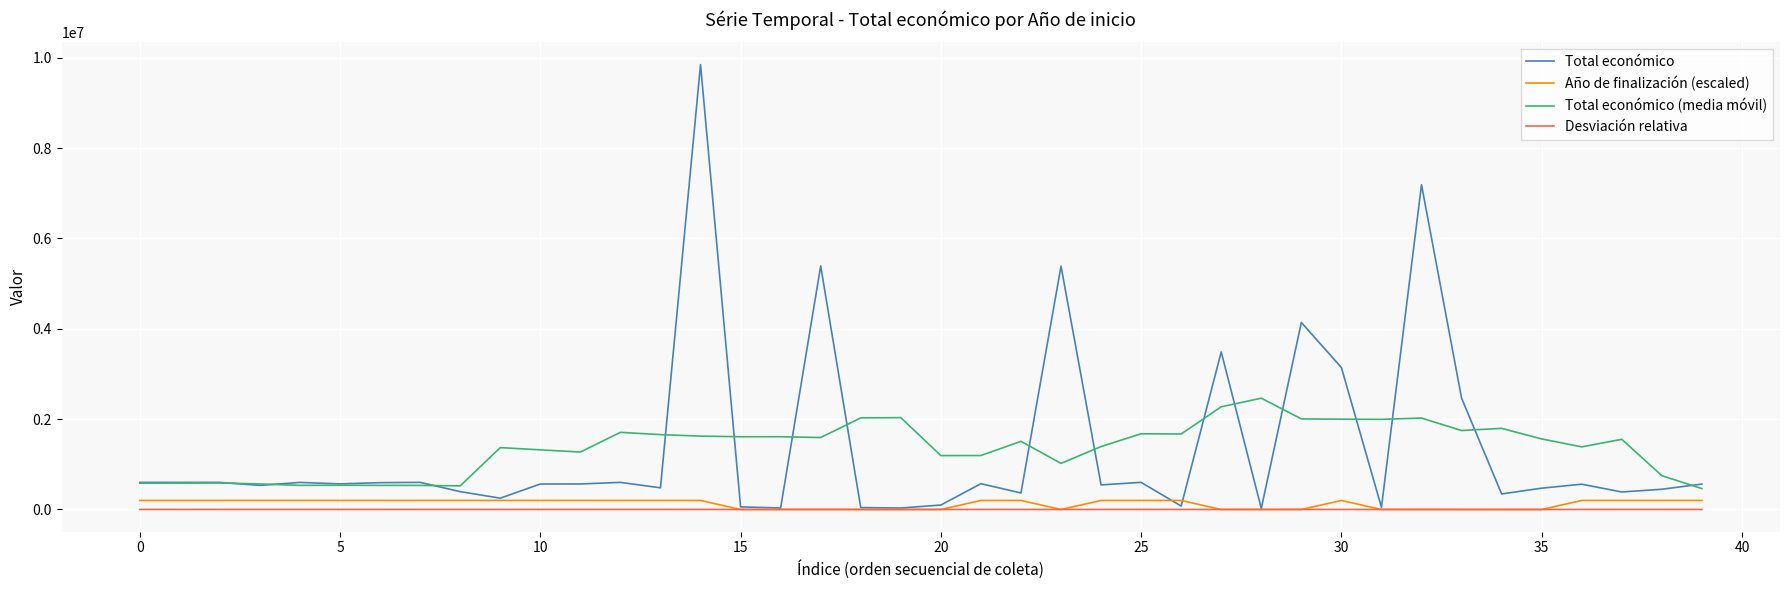

What is the greatest value displayed?

9847932.0